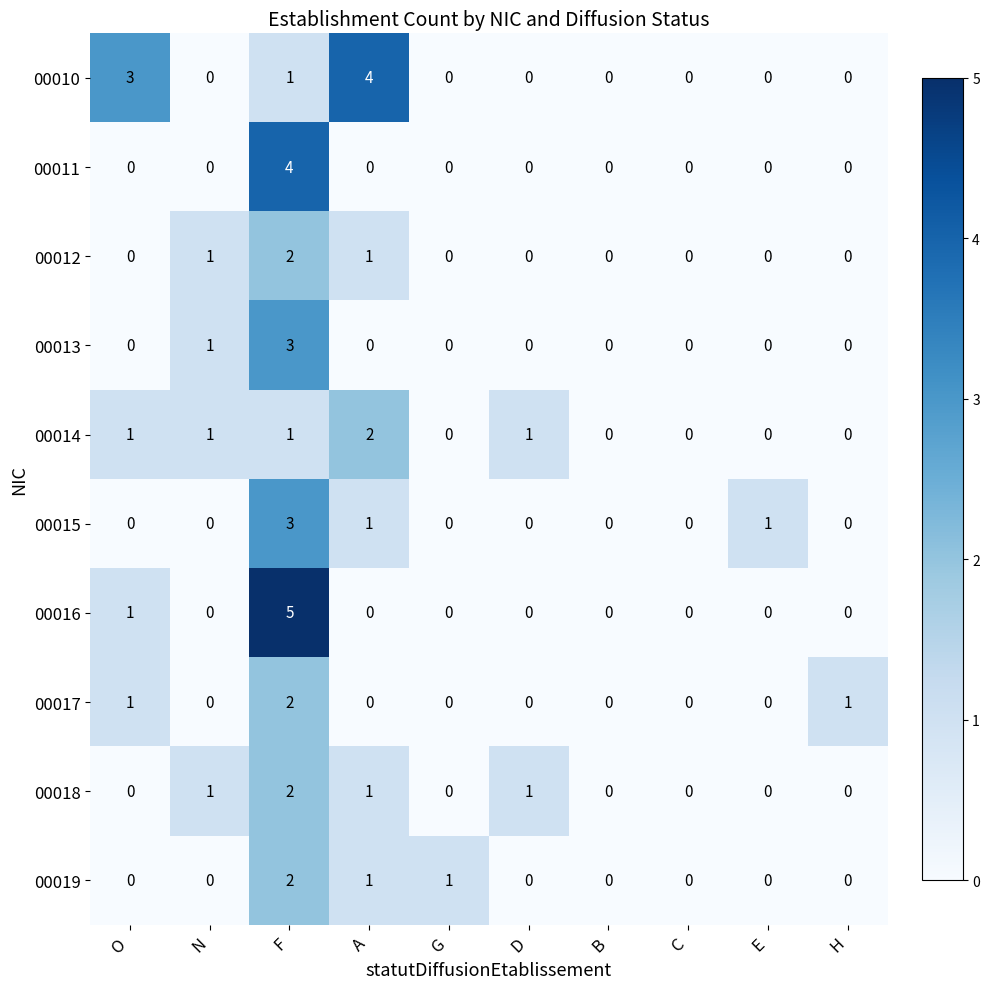

Which series has the widest spread of values?

00016